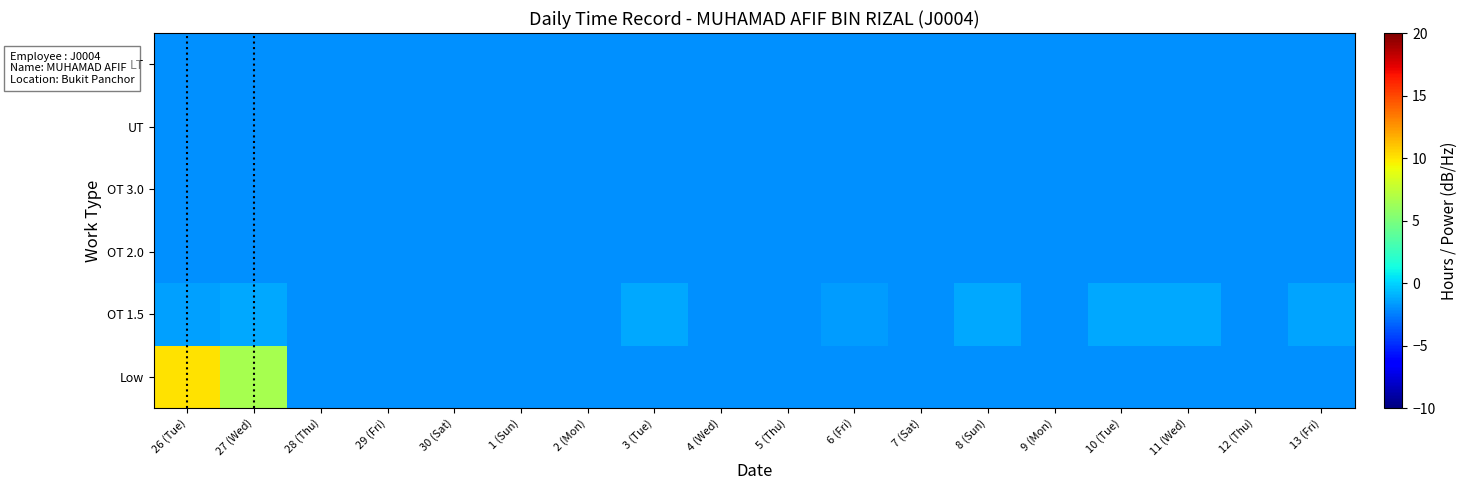

Between 28 (Thu) and 29 (Fri), which series saw the biggest shift?

Low